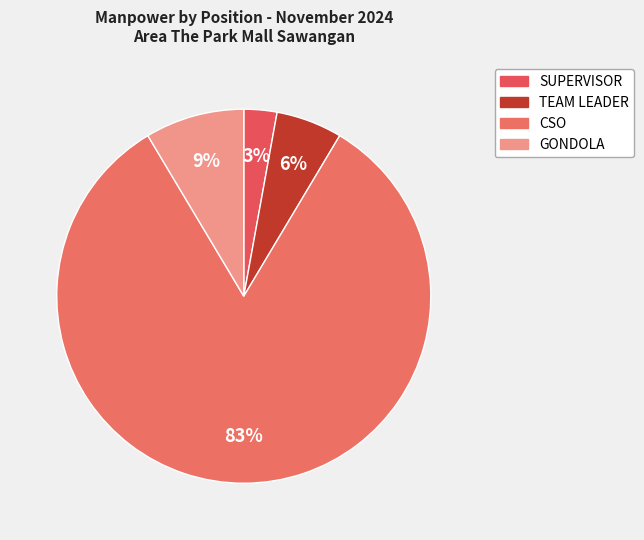

Which has a higher value, SUPERVISOR or GONDOLA?

GONDOLA